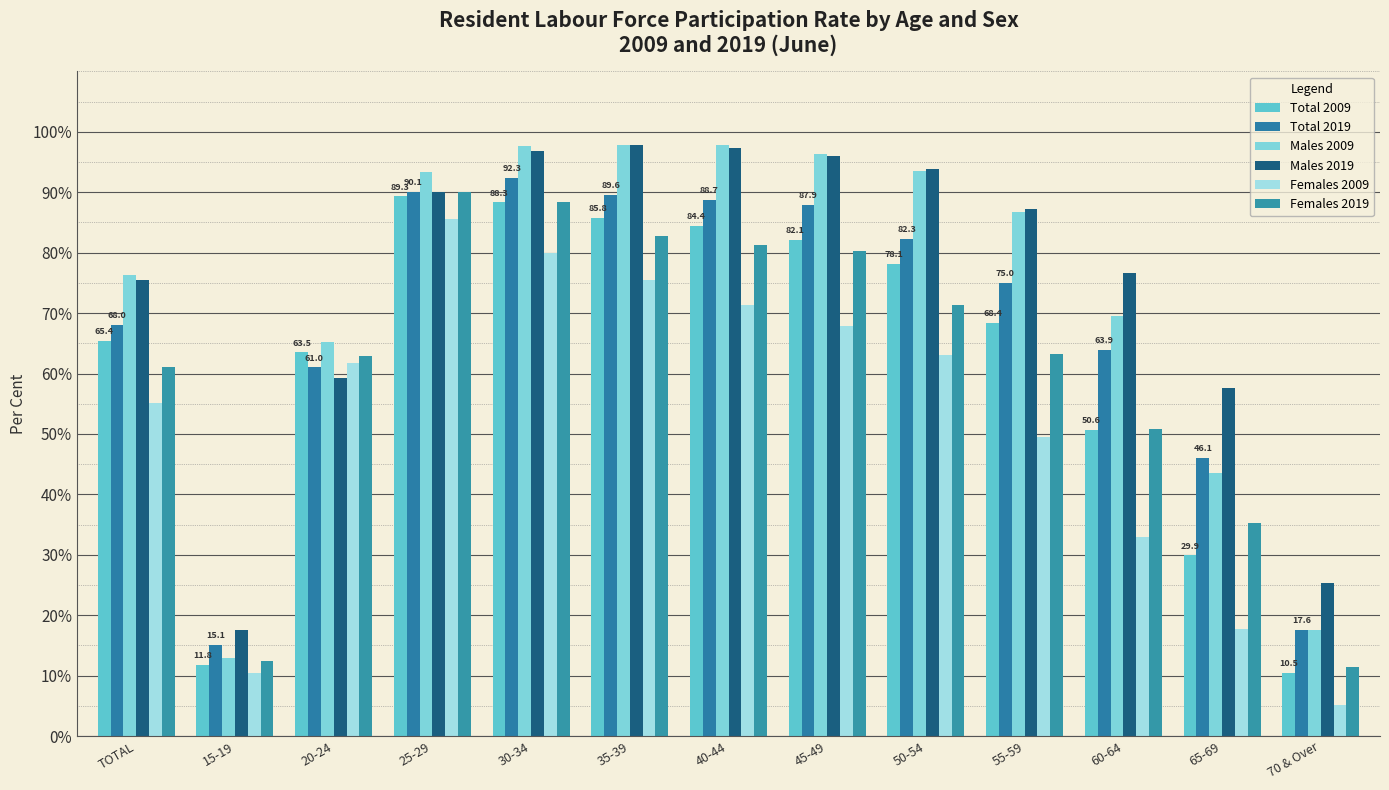

List the series in order of their peak value, lowest first.

Females 2009, Total 2009, Females 2019, Total 2019, Males 2009, Males 2019